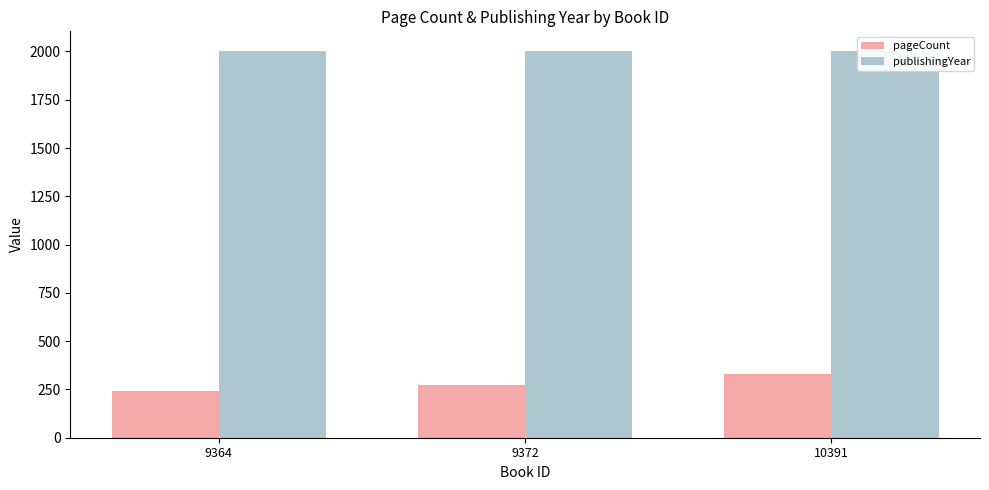

Count the number of categories in the chart.

3